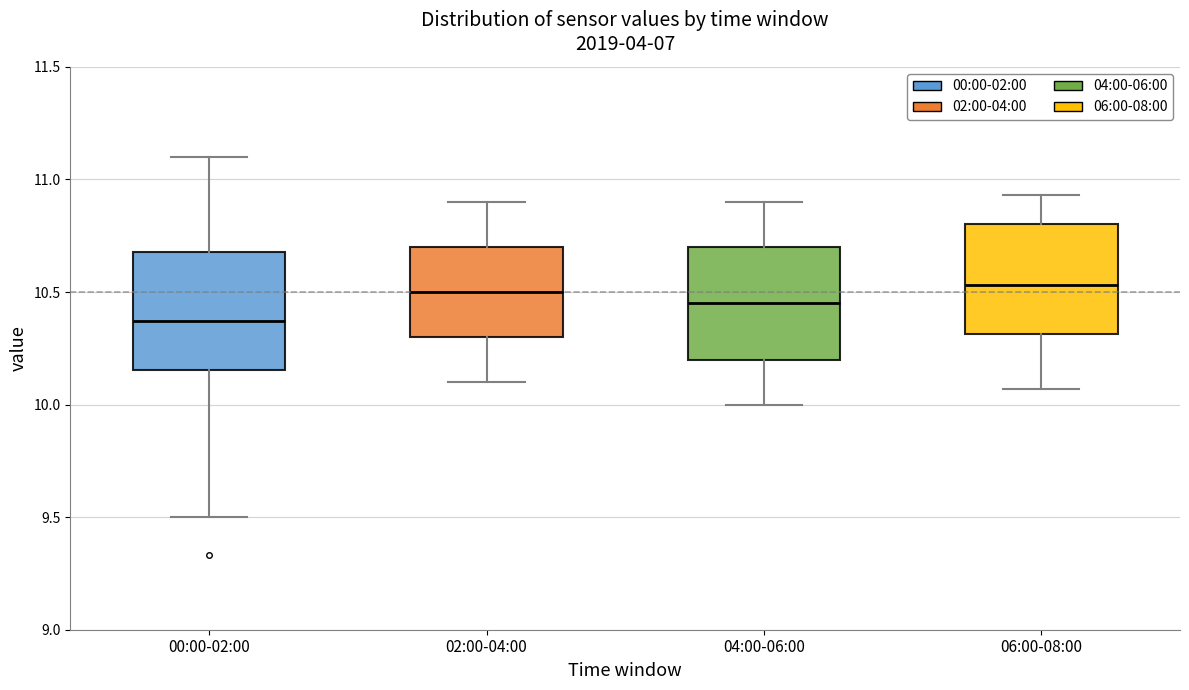

Reading left to right, transcribe this box plot: for each box, give where its median line is, the range the box spans, and where its two whiskers end, as read against the y-axis. The values are not printed on the chart, so give them approximately, as read against the axis.

00:00-02:00: median 10.35, box 10.15 to 10.70, whiskers 9.50 to 11.10
02:00-04:00: median 10.50, box 10.30 to 10.70, whiskers 10.10 to 10.90
04:00-06:00: median 10.45, box 10.20 to 10.70, whiskers 10.00 to 10.90
06:00-08:00: median 10.55, box 10.30 to 10.80, whiskers 10.05 to 10.95